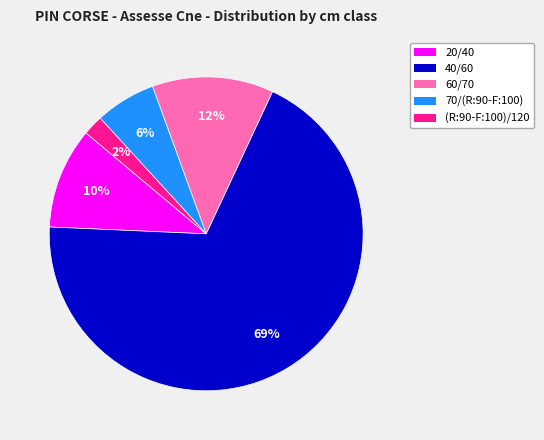

The 40/60 slice represents 69% of the pie. True or false?

True